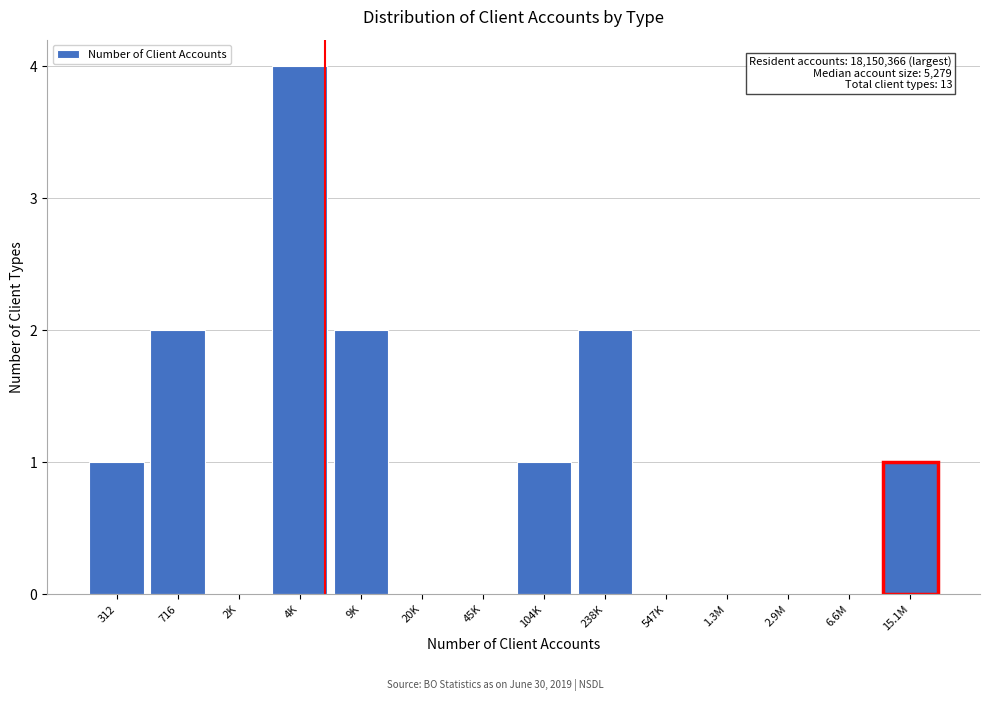

Reading right to left, transcribe all the data shown in this chart.

15.1M=1	6.6M=0	2.9M=0	1.3M=0	547K=0	238K=2	104K=1	45K=0	20K=0	9K=2	4K=4	2K=0	716=2	312=1